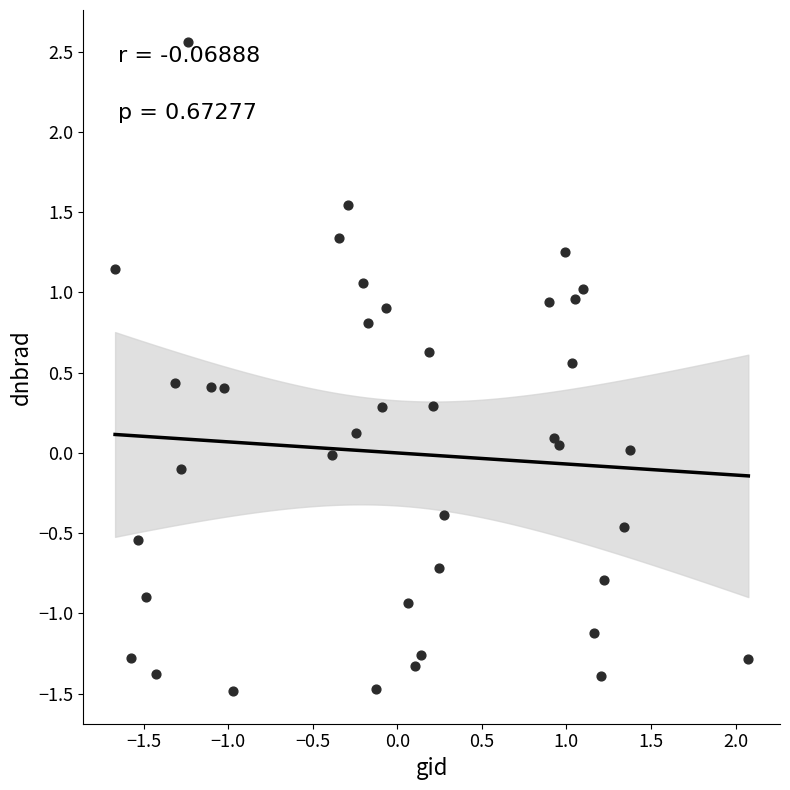

What is the range of X values (max minus min)?

3.7